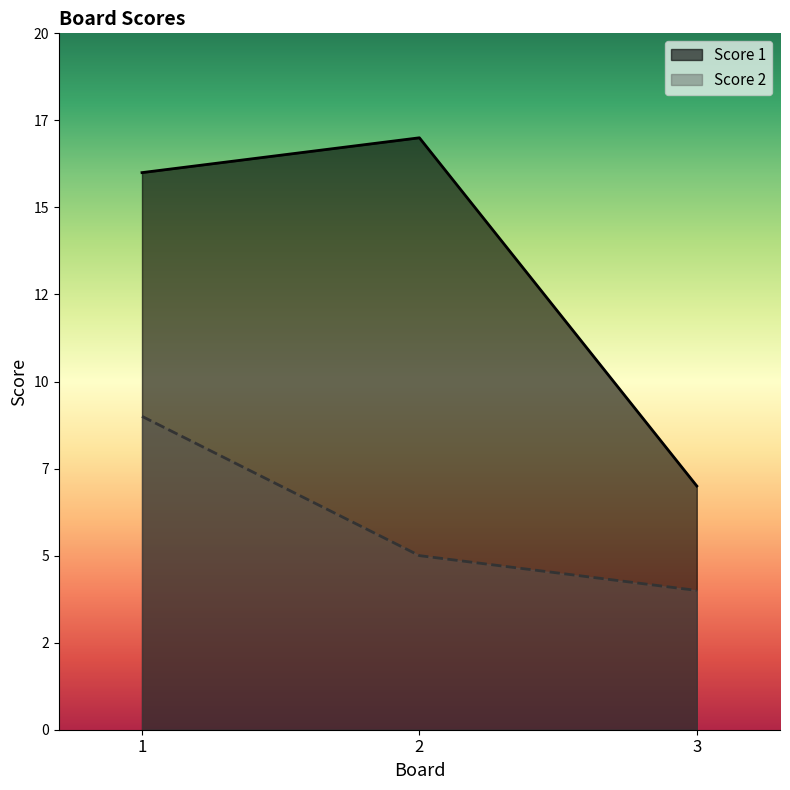

What is the sum of the Score 2 values at 1 and 2?

14